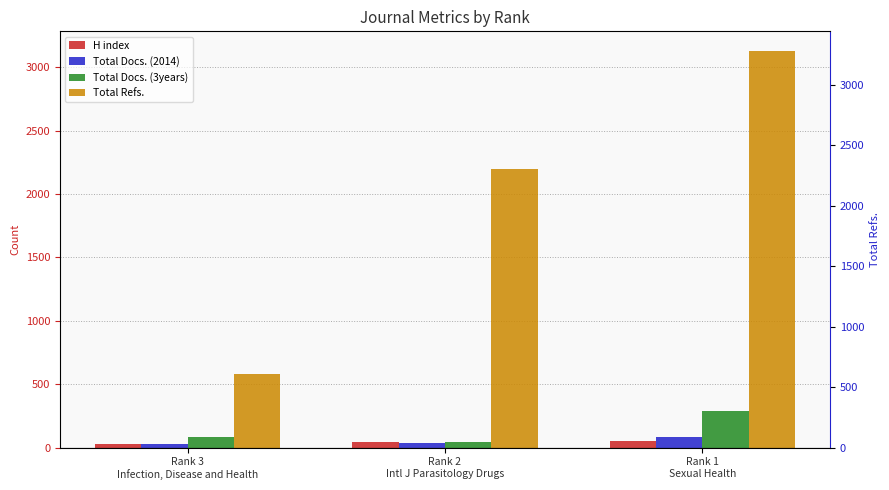

What is the lowest value of the Total Refs. series?

584